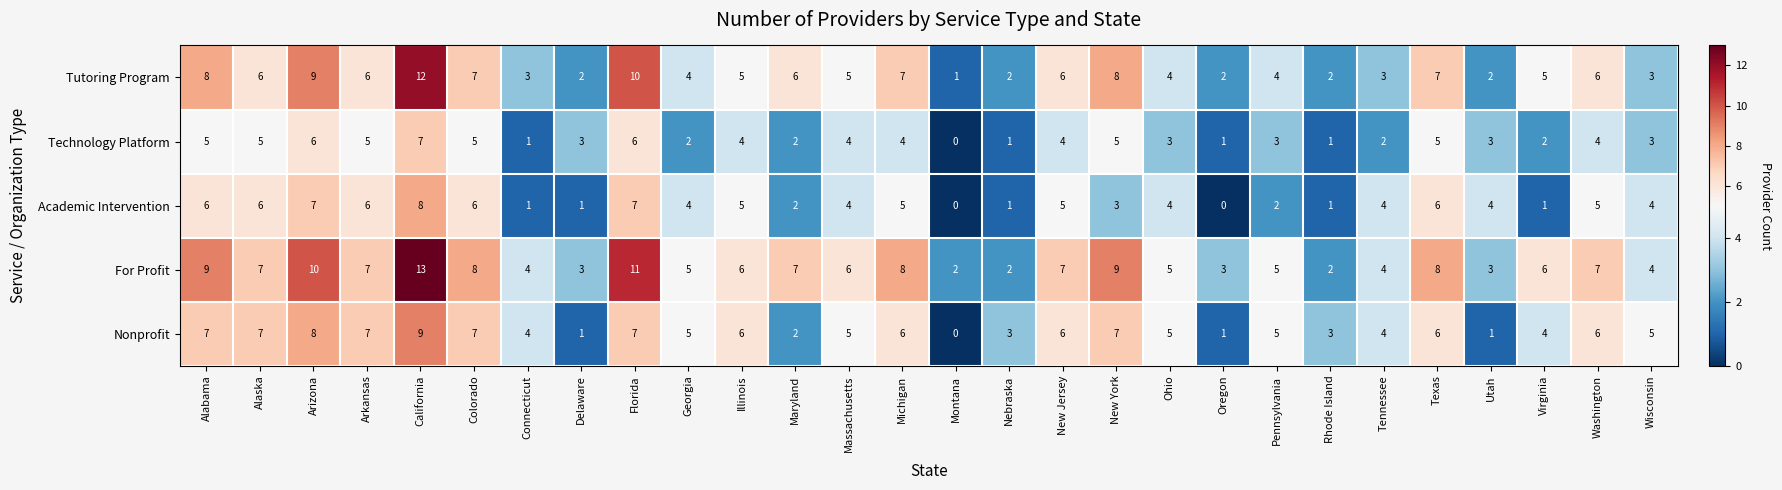

Which series has the largest total across all categories?

For Profit